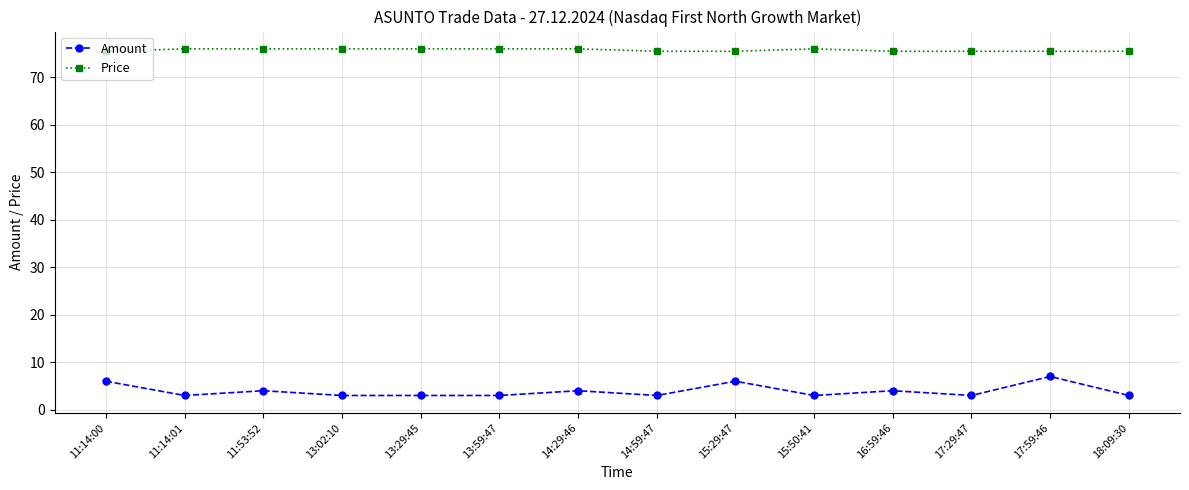

What is the highest value of the Amount series?

7.0